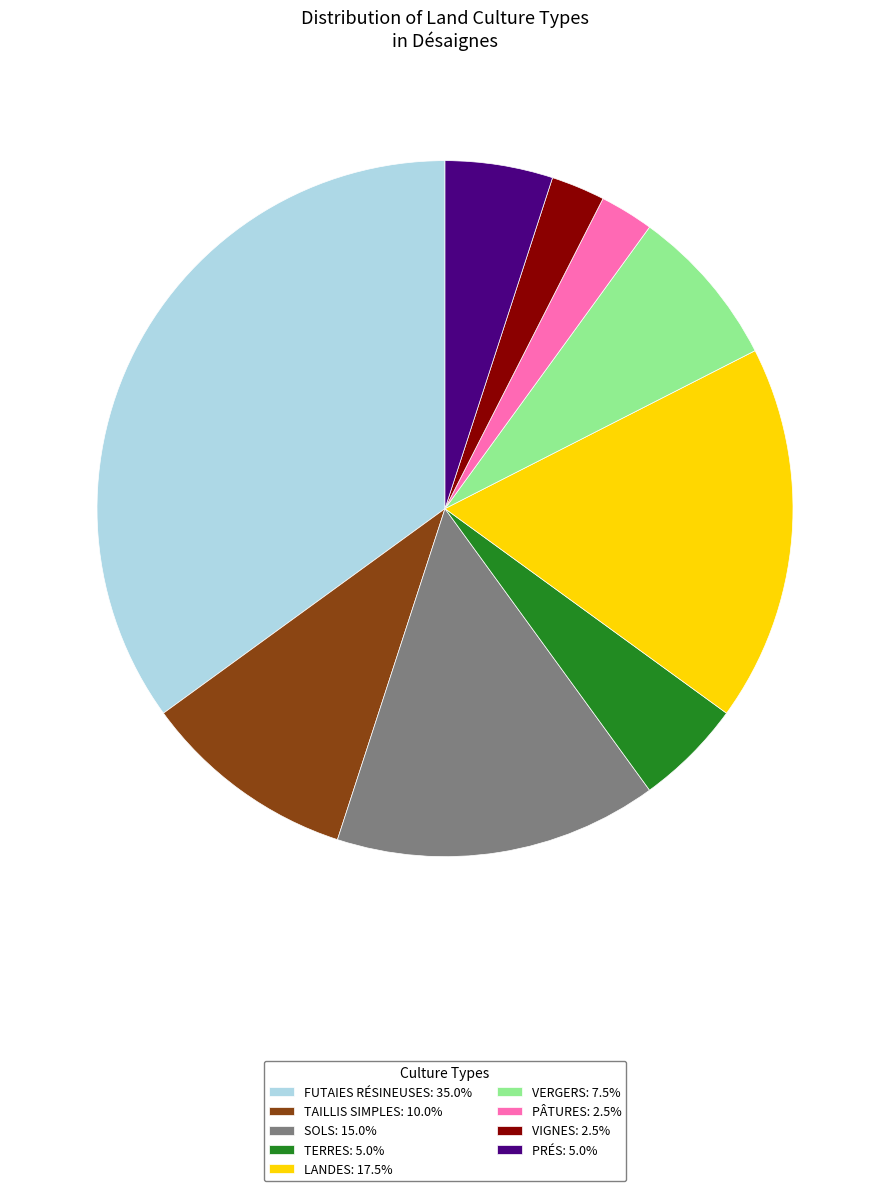

What is the ratio of the value at TAILLIS SIMPLES: 10.0% to the value at VIGNES: 2.5%?

4.0